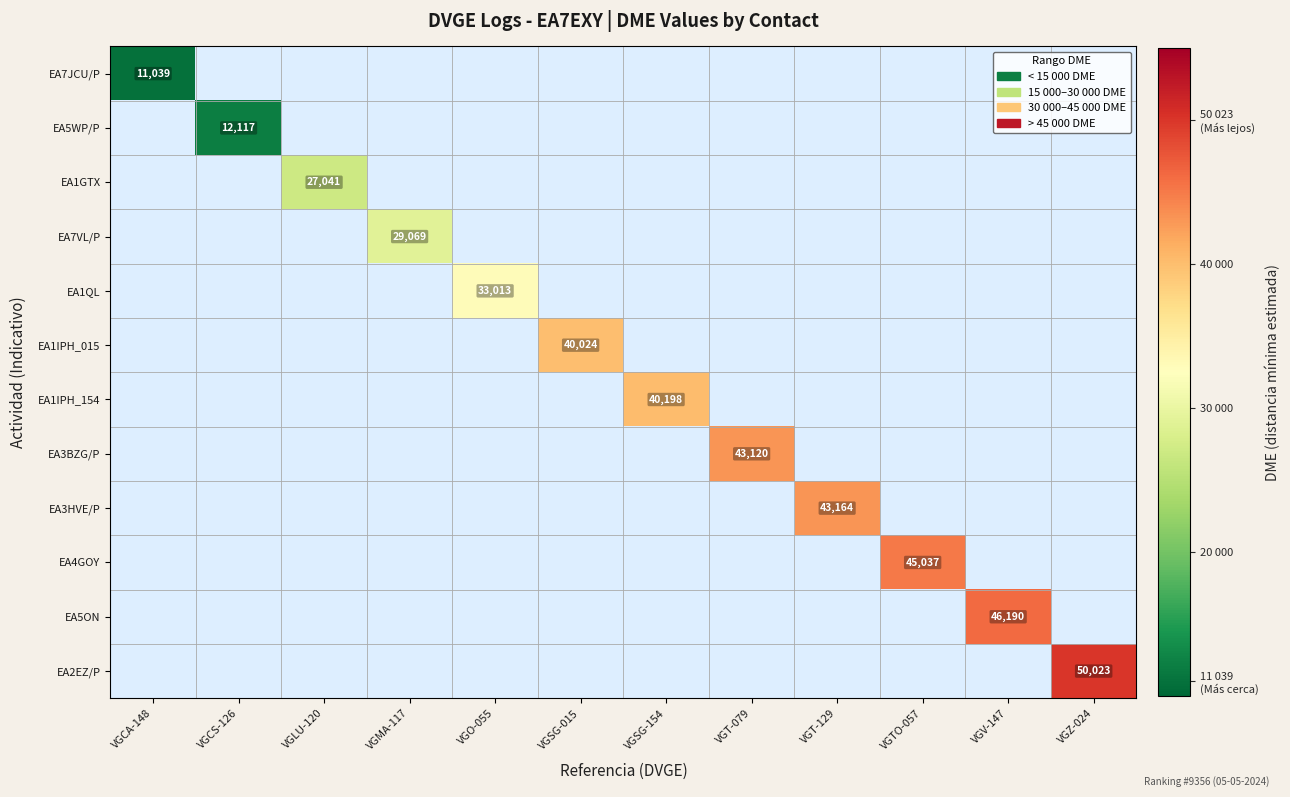

What is the maximum value shown in the chart?

50023.0